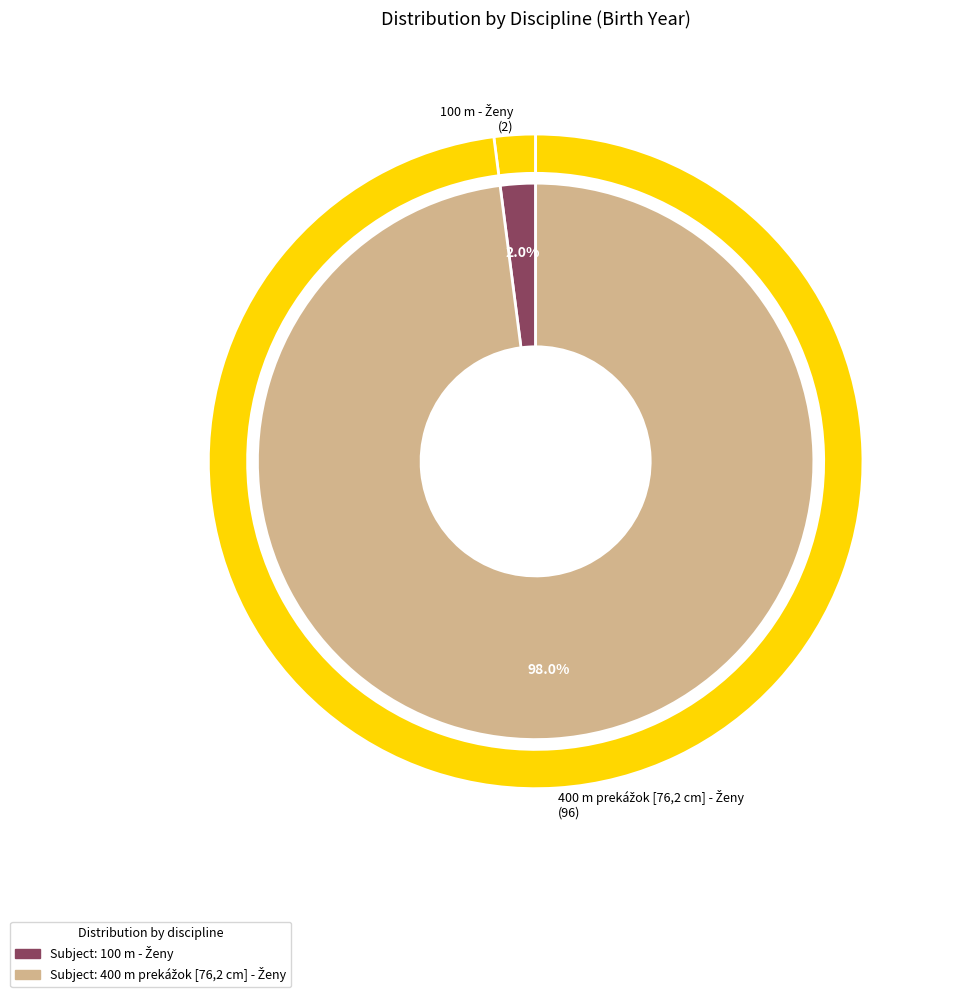

How many slices are in this pie chart?

2